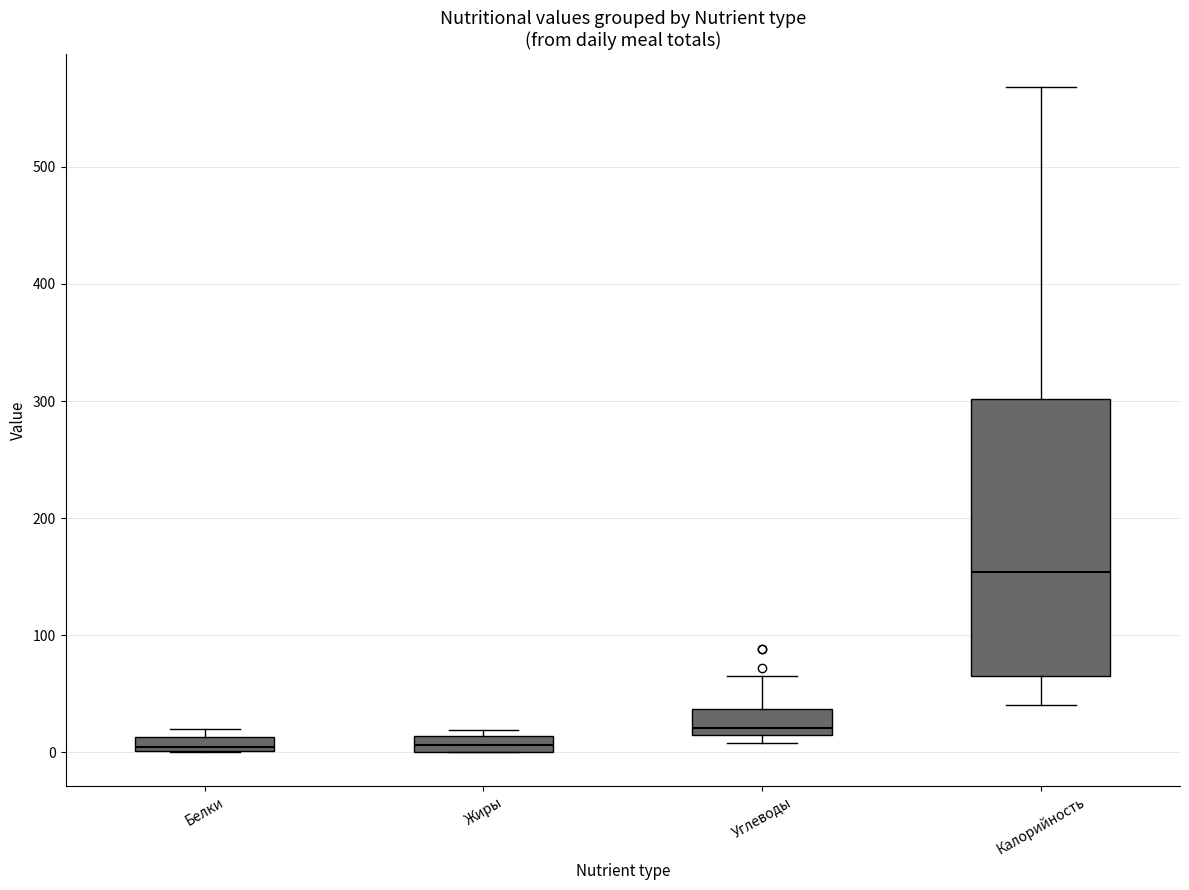

Which box's median line is the highest?

Калорийность